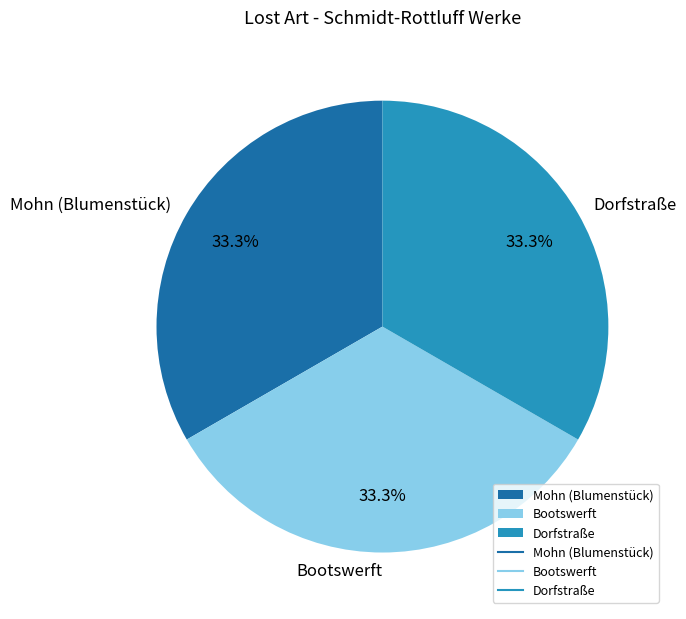

What is the total percentage of Mohn (Blumenstück) and Dorfstraße?

66.7%